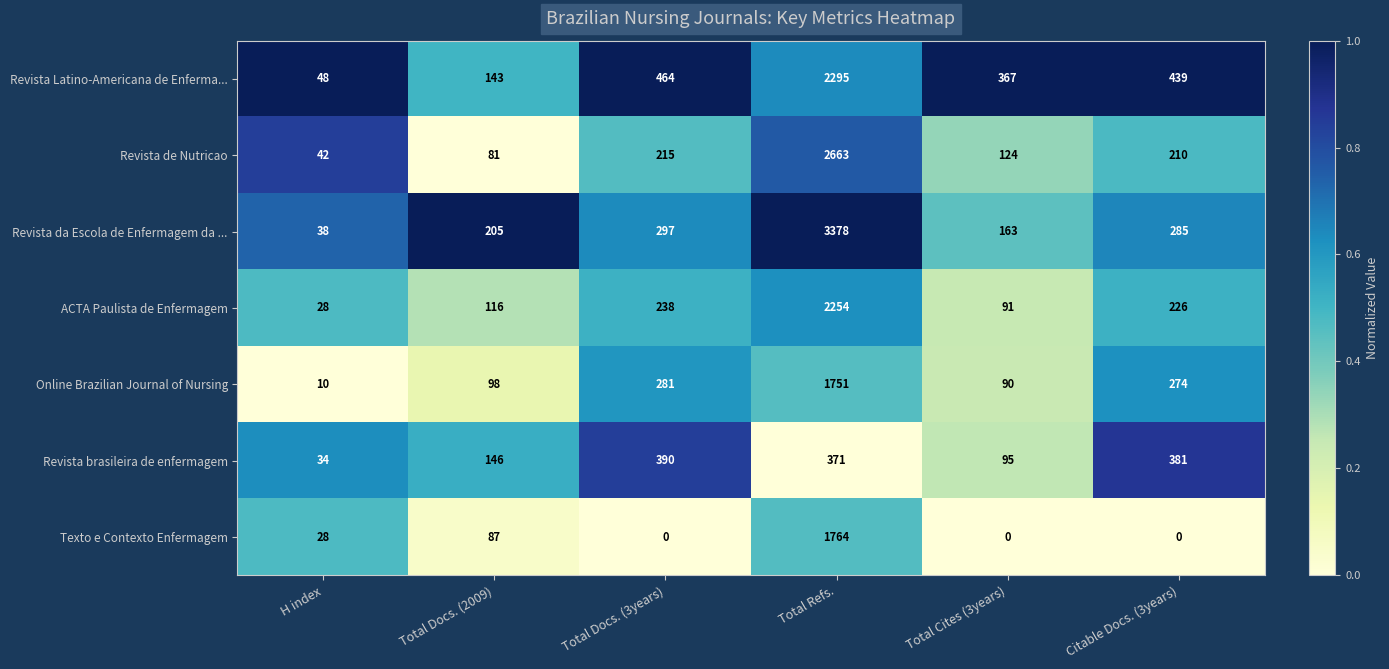

The Revista Latino-Americana de Enferma... series shows 204 at Total Docs. (3years). True or false?

False